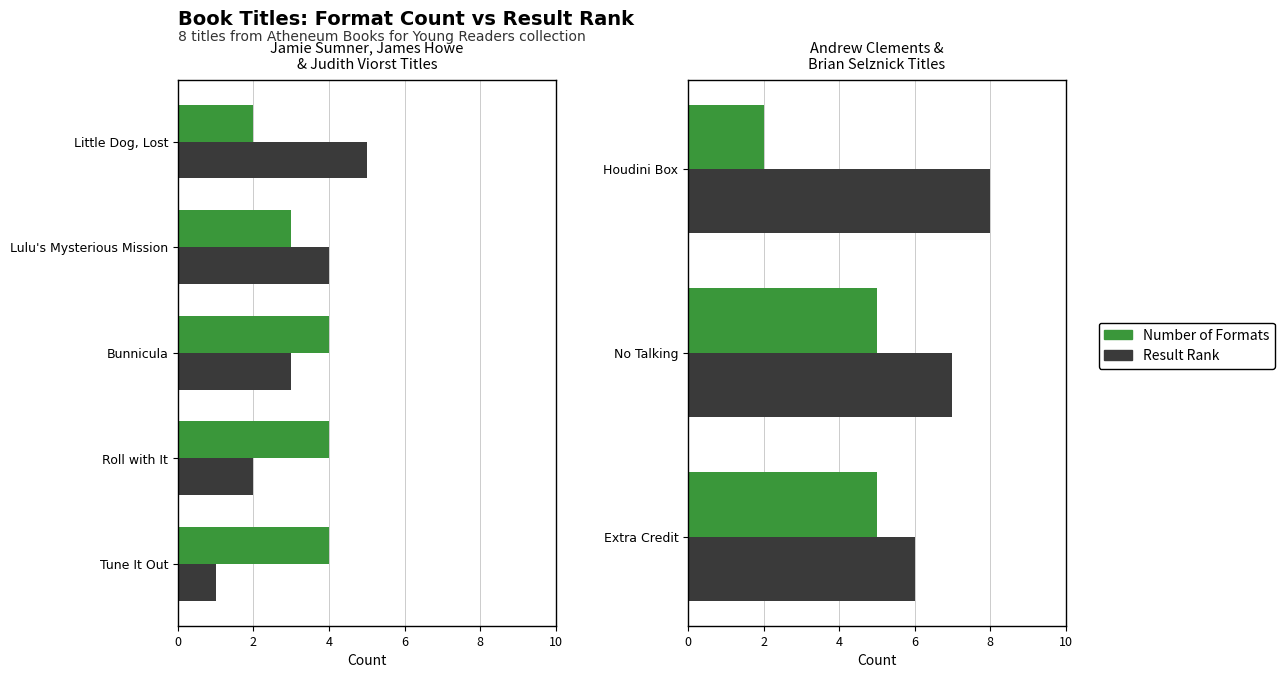

The Result Rank series shows 11 at 2. True or false?

False